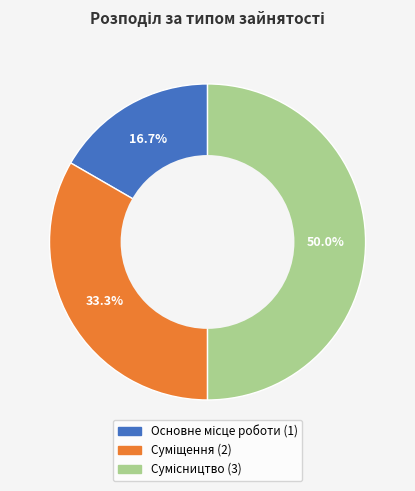

To the nearest percent, what is the difference between the largest and smallest slice percentages?

33%